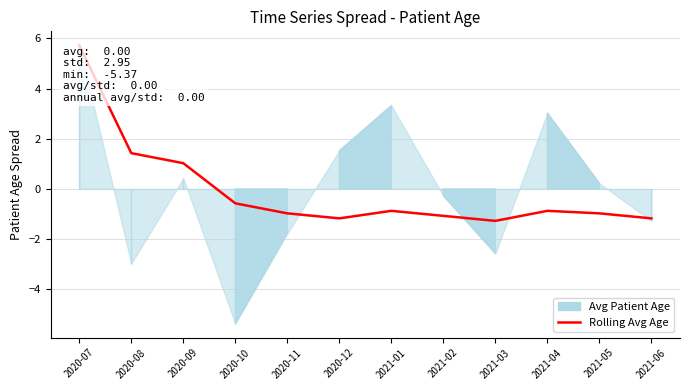

What is the change in value from 2021-01 to 2021-02?

-0.2